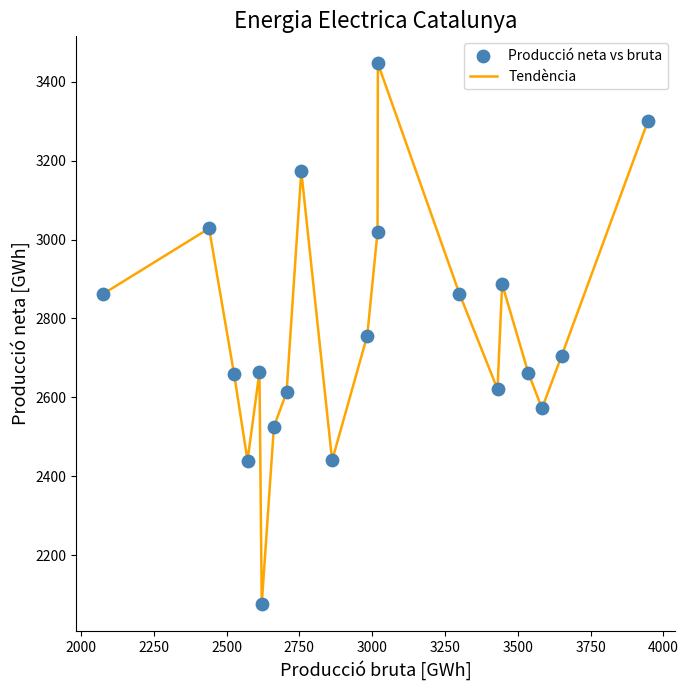

What is the smallest value displayed?

2077.4